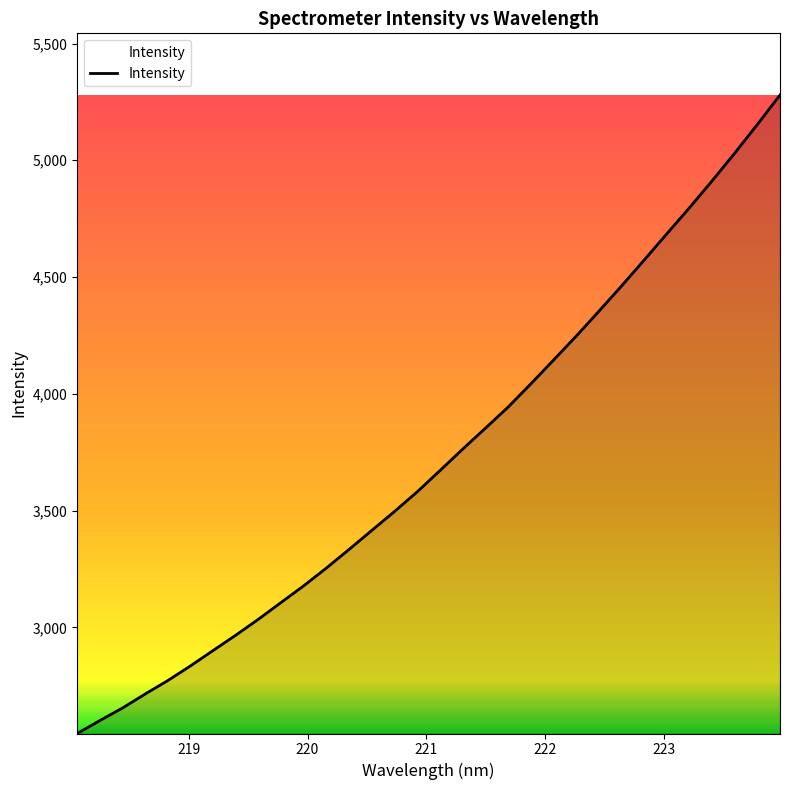

What is the difference between the maximum and minimum values?

2733.8